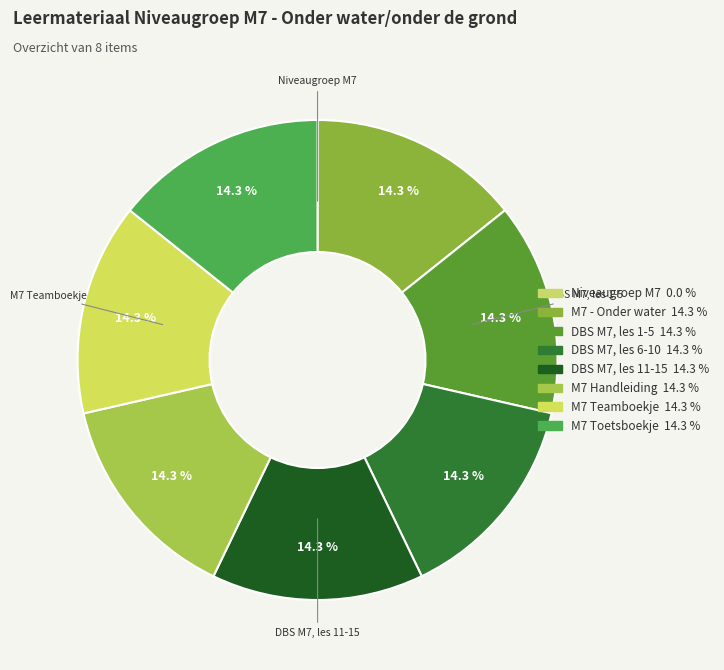

Count the number of slices in the pie.

8